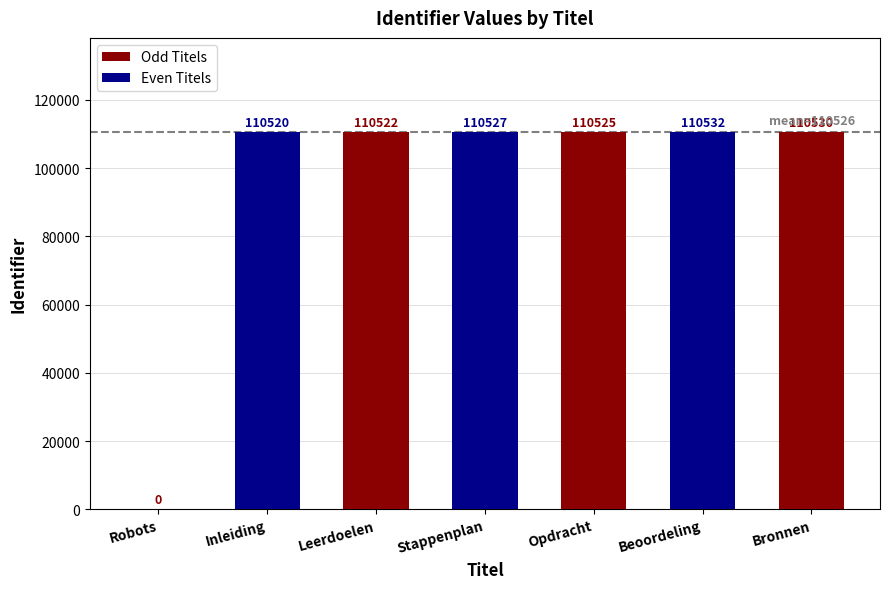

Reading left to right, extract all data points from this chart.

Robots=0	Inleiding=110520	Leerdoelen=110522	Stappenplan=110527	Opdracht=110525	Beoordeling=110532	Bronnen=110530